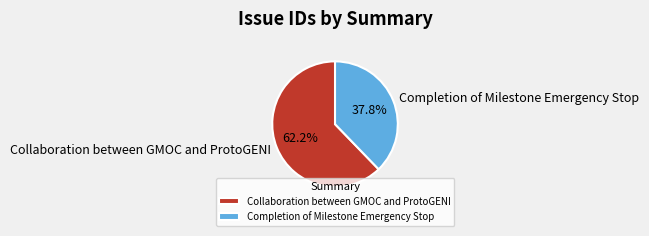

To the nearest percent, what is the combined percentage of Collaboration between GMOC and ProtoGENI and Completion of Milestone Emergency Stop?

100%